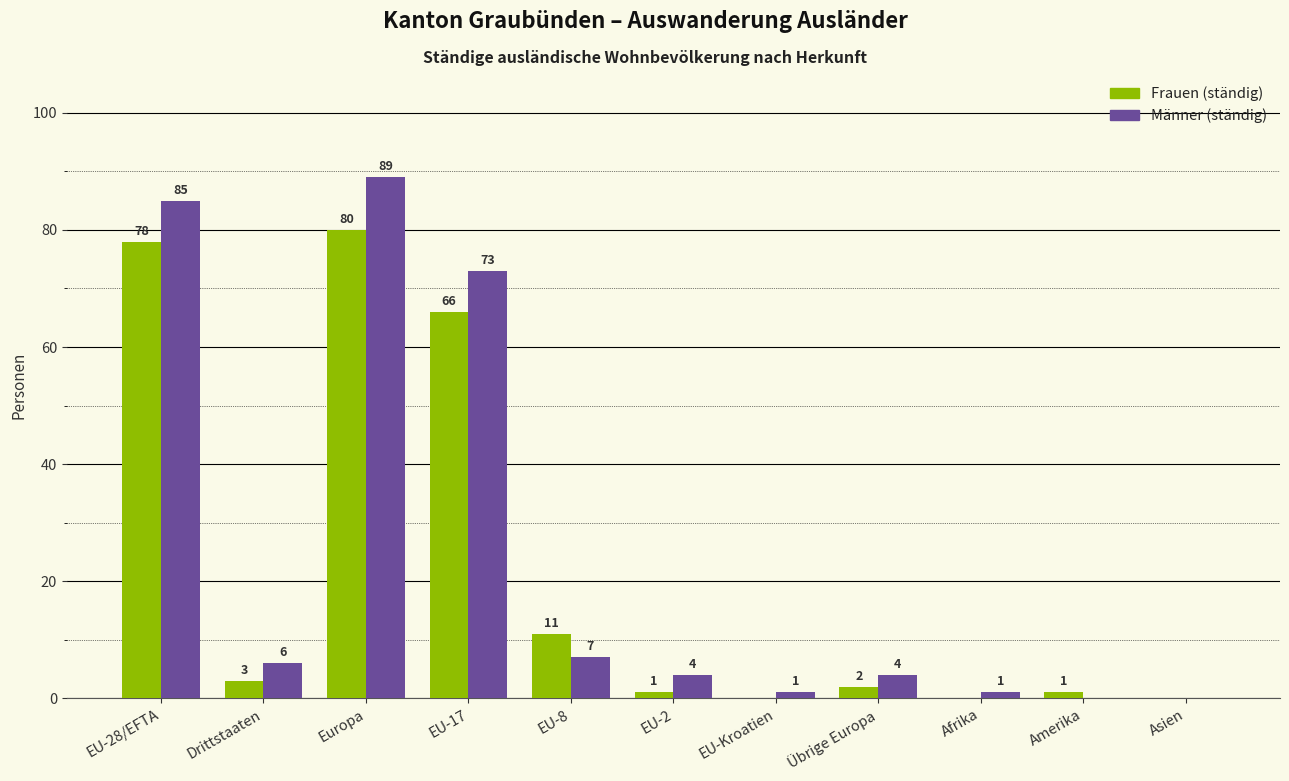

Reading right to left, list all the values displayed in this chart.

Frauen (ständig): Asien=0	Amerika=1	Afrika=0	Übrige Europa=2	EU-Kroatien=0	EU-2=1	EU-8=11	EU-17=66	Europa=80	Drittstaaten=3	EU-28/EFTA=78
Männer (ständig): Asien=0	Amerika=0	Afrika=1	Übrige Europa=4	EU-Kroatien=1	EU-2=4	EU-8=7	EU-17=73	Europa=89	Drittstaaten=6	EU-28/EFTA=85